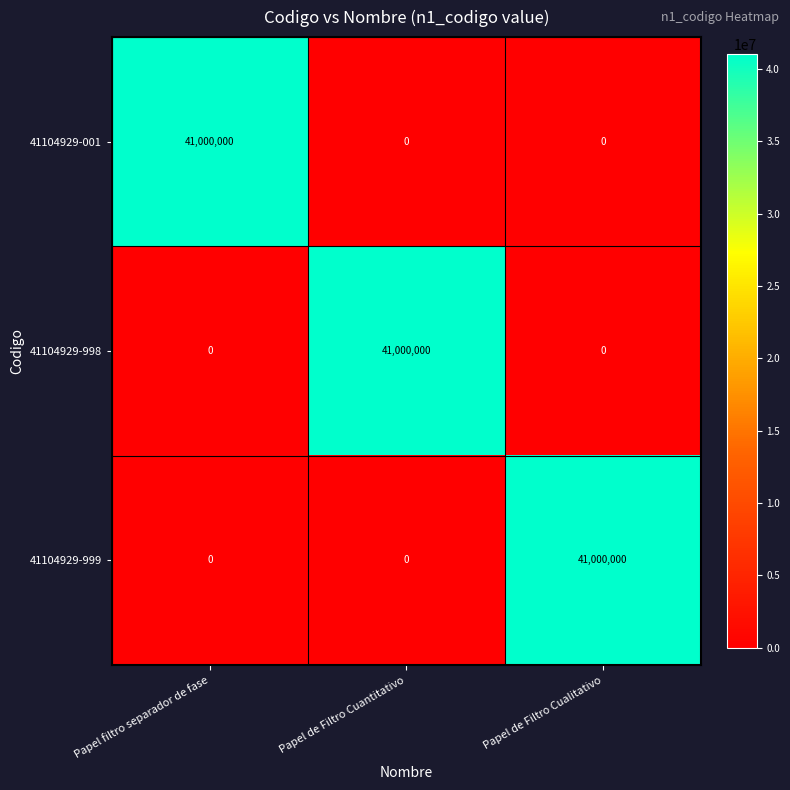

What value does the 41104929-999 series have at Papel de Filtro Cualitativo, to the nearest 10?

41000000